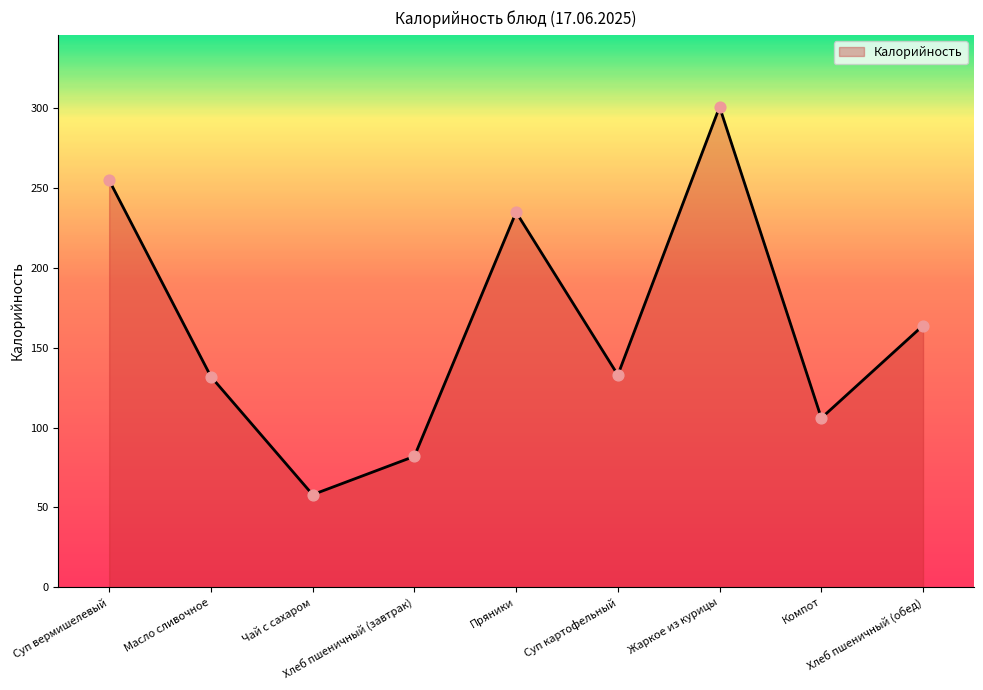

What is the ratio of the value at Суп вермишелевый to the value at Хлеб пшеничный (обед)?

1.6